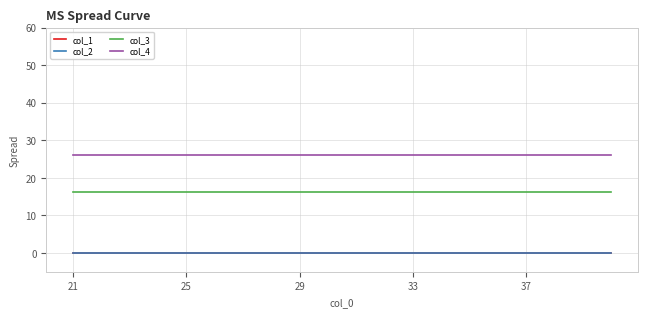

Rank the series by their maximum value, from lowest to highest.

col_1, col_2, col_3, col_4